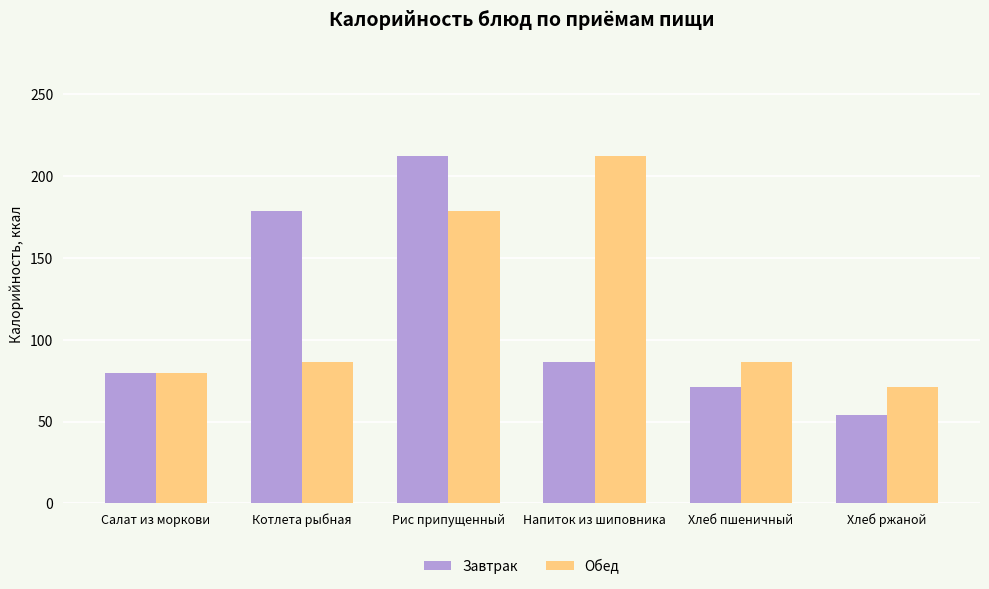

How many bars are there in total?

12